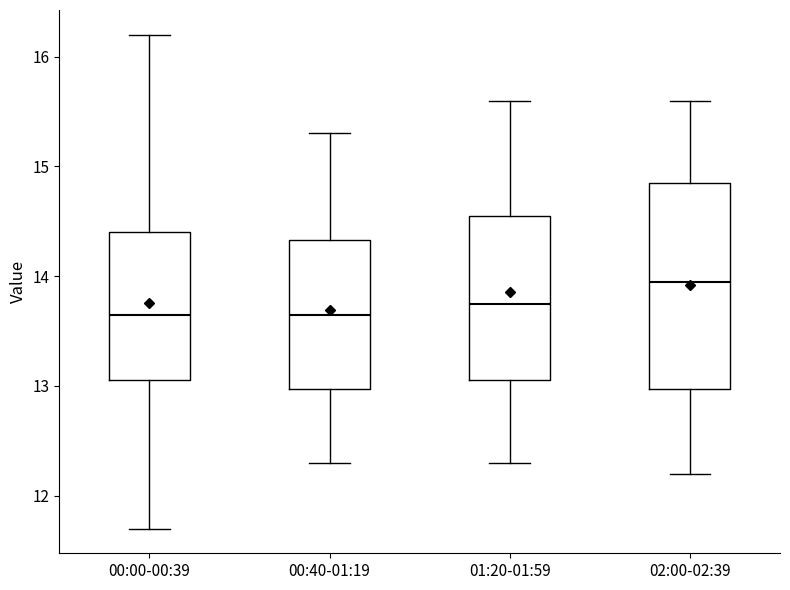

Where is the lower edge of the box for 01:20-01:59 on the y-axis? The values are not printed on the chart, so give them approximately, as read against the axis.

13.1